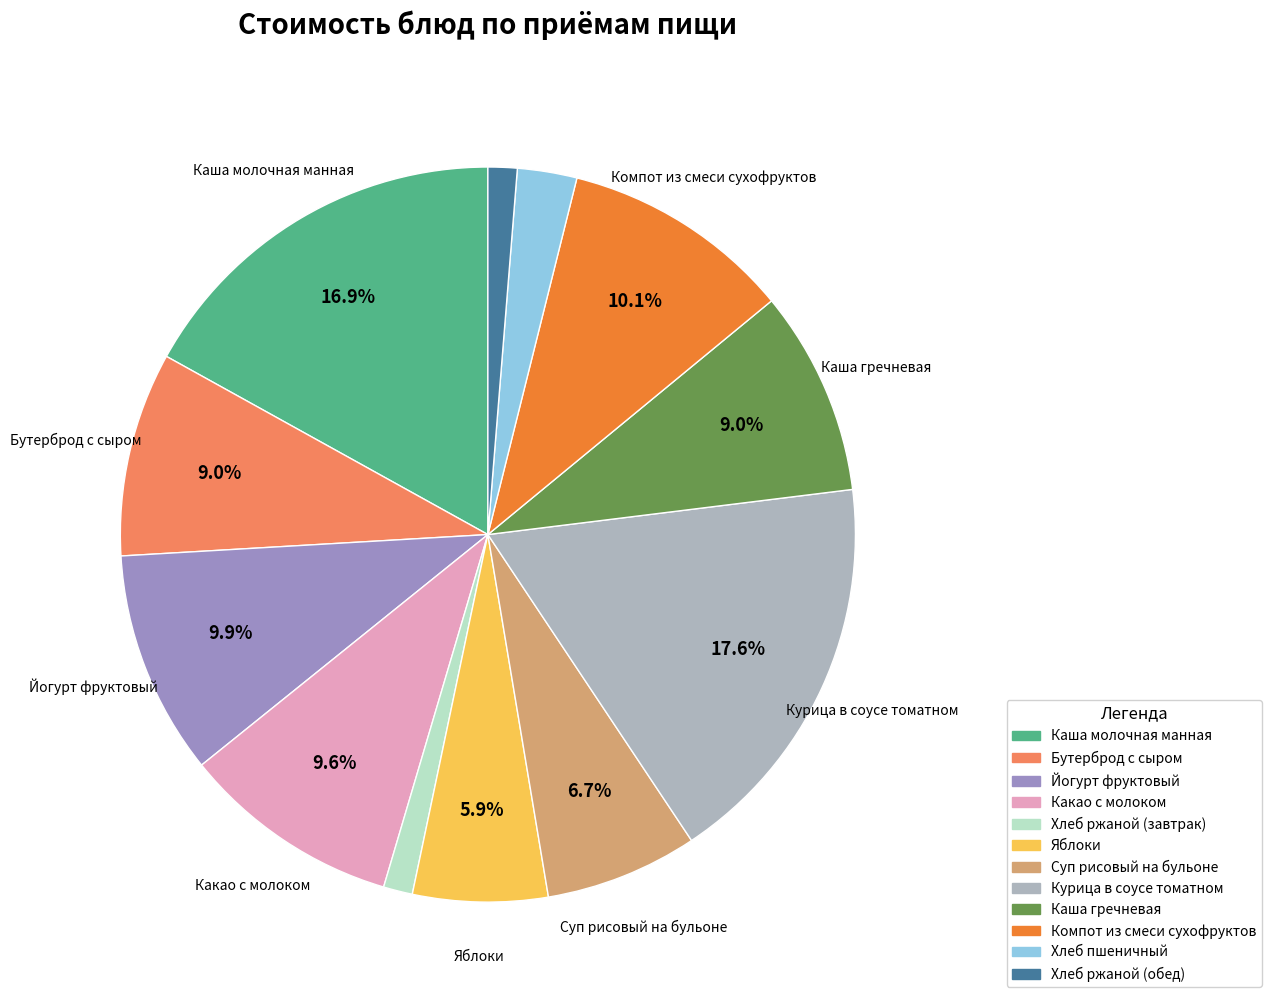

How many slices are in this pie chart?

12